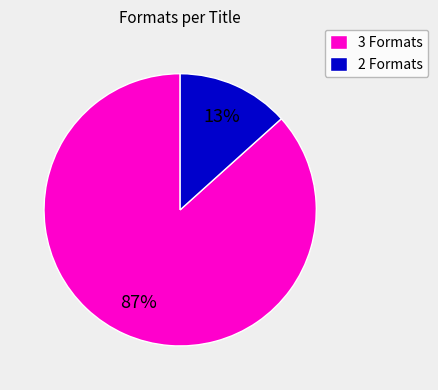

Is there any slice that represents more than half of the pie?

Yes